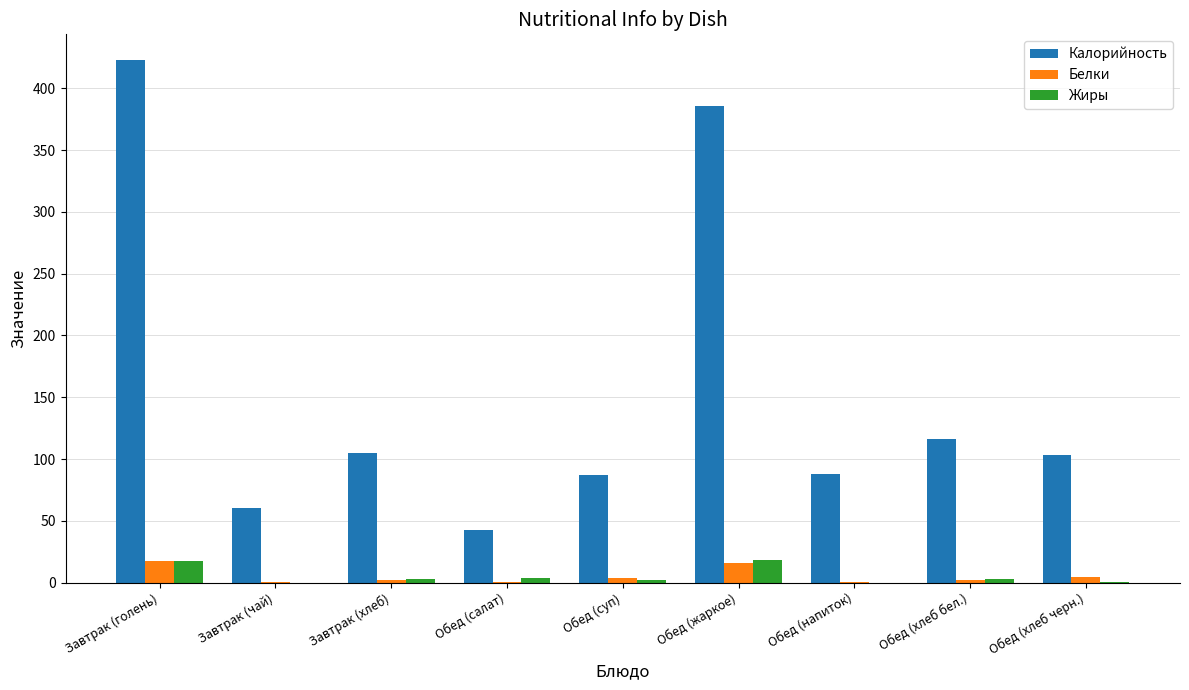

How many categories are shown in the chart?

9